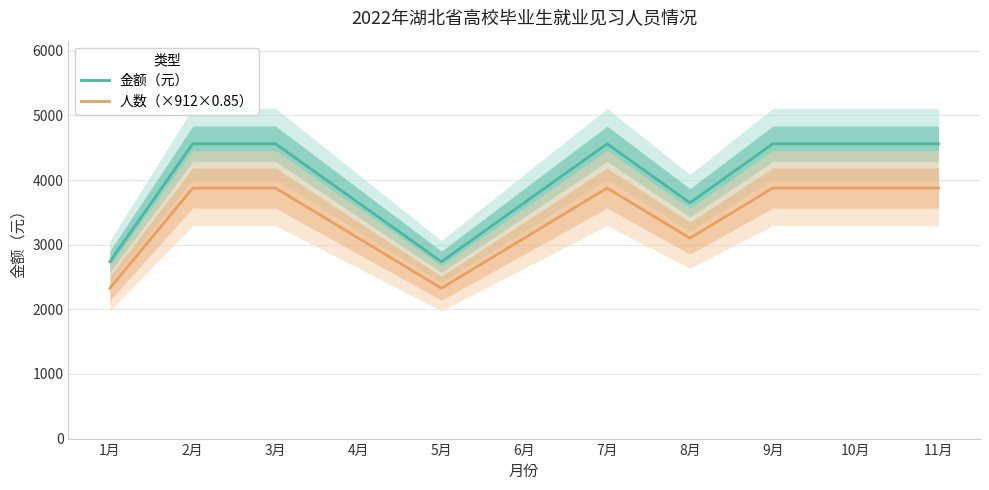

How many 金额（元） values are between 3648 and 4560?

9